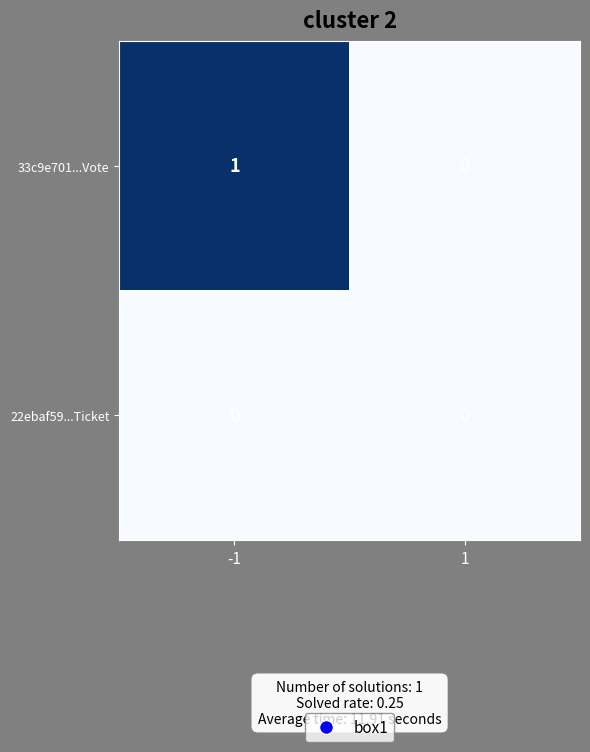

Between -1 and 1, which series saw the biggest shift?

33c9e701...Vote